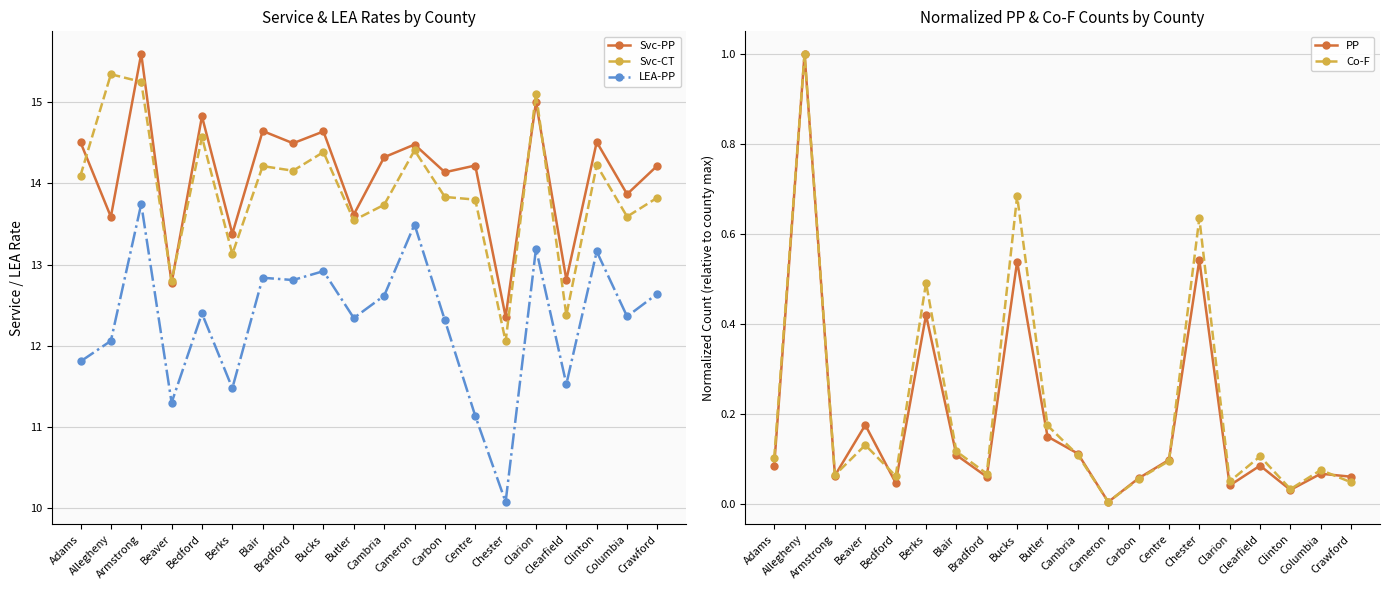

Rank the series at Berks from highest to lowest value.

Svc-PP, Svc-CT, LEA-PP, Co-F, PP